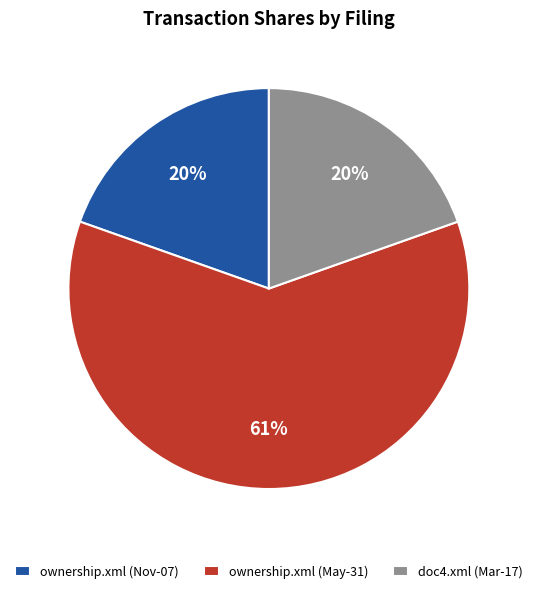

To the nearest percent, what is the average slice percentage?

33%